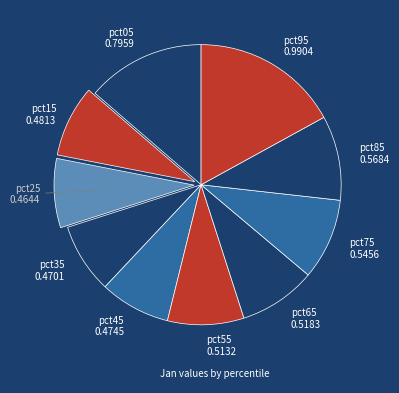

Count the number of slices in the pie.

10